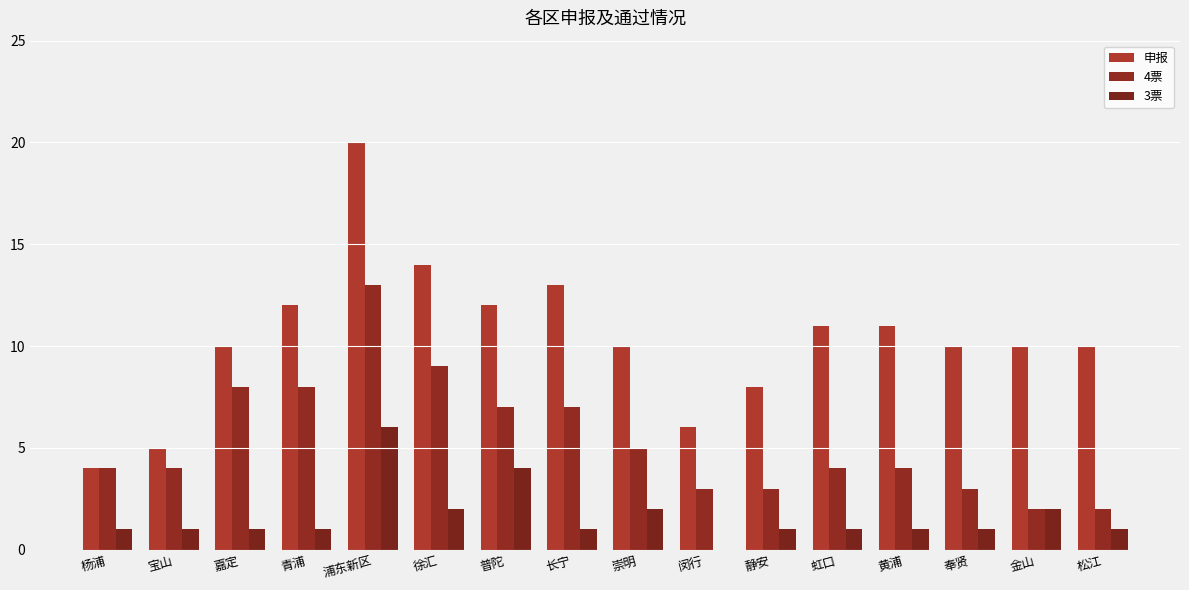

Reading left to right, list all the values displayed in this chart.

申报: 杨浦=4	宝山=5	嘉定=10	青浦=12	浦东新区=20	徐汇=14	普陀=12	长宁=13	崇明=10	闵行=6	静安=8	虹口=11	黄浦=11	奉贤=10	金山=10	松江=10
4票: 杨浦=4	宝山=4	嘉定=8	青浦=8	浦东新区=13	徐汇=9	普陀=7	长宁=7	崇明=5	闵行=3	静安=3	虹口=4	黄浦=4	奉贤=3	金山=2	松江=2
3票: 杨浦=1	宝山=1	嘉定=1	青浦=1	浦东新区=6	徐汇=2	普陀=4	长宁=1	崇明=2	闵行=0	静安=1	虹口=1	黄浦=1	奉贤=1	金山=2	松江=1